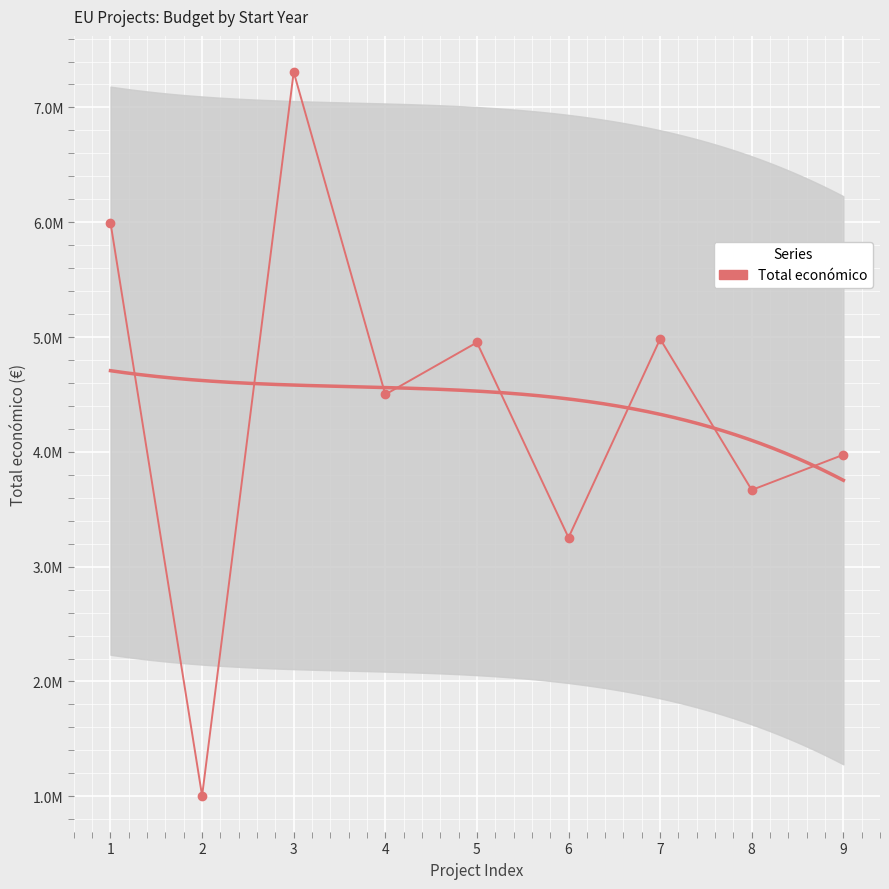

Reading left to right, extract all data points from this chart.

5996591	1003835	7308180	4499800	4953160	3253437	4983169	3668076	3974796